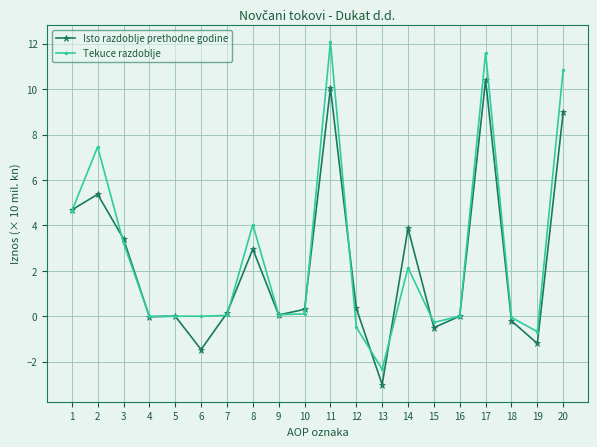

Count the number of categories in the chart.

20